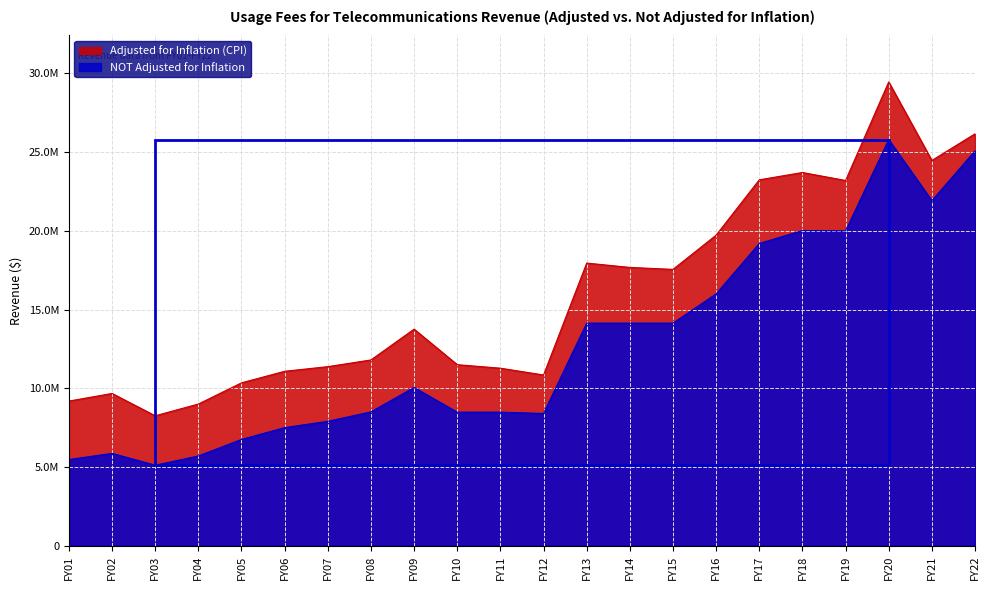

True or false: Adjusted for Inflation (CPI) and NOT Adjusted for Inflation intersect in this chart.

False